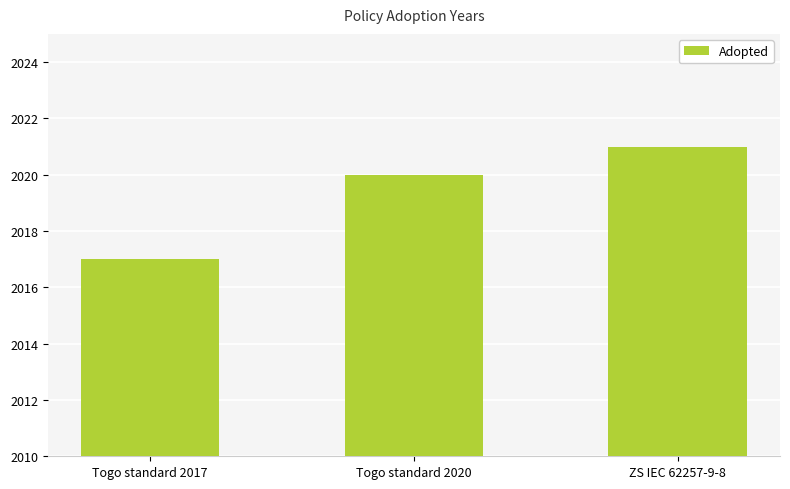

Reading right to left, transcribe all the data shown in this chart.

ZS IEC 62257-9-8=2021	Togo standard 2020=2020	Togo standard 2017=2017